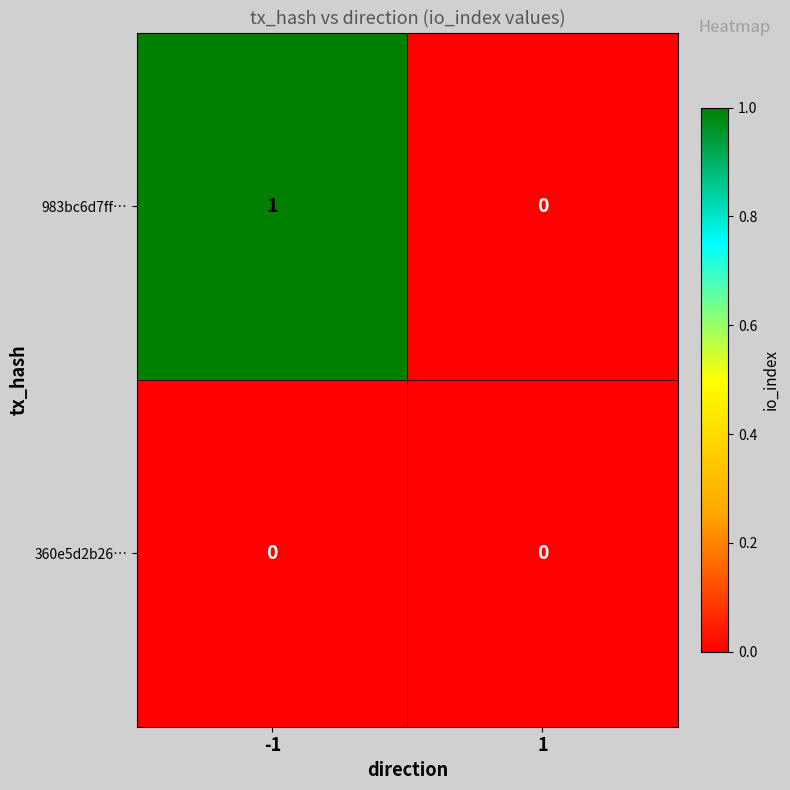

List the series in order of their peak value, lowest first.

360e5d2b26…, 983bc6d7ff…